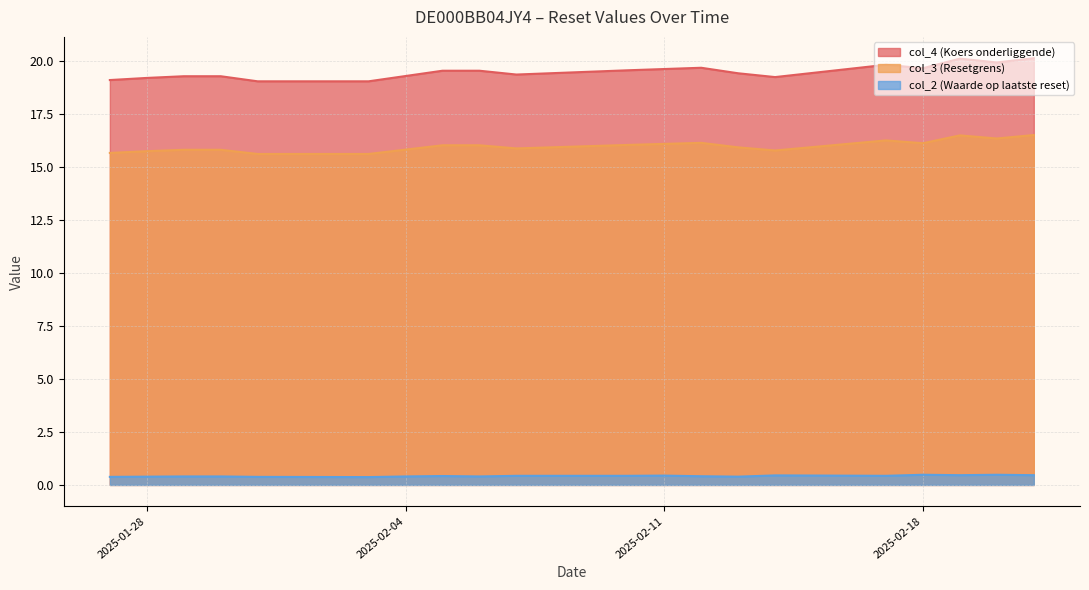

What are all the series names shown in the legend?

col_4 (Koers onderliggende), col_3 (Resetgrens), col_2 (Waarde op laatste reset)